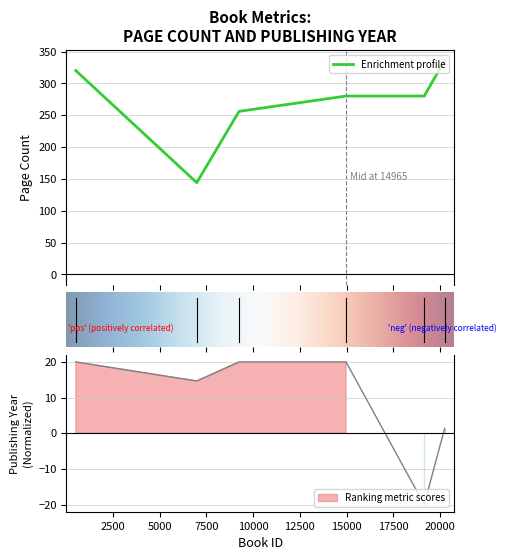

List the labels in order of value, smallest first.

6984, 9246, 20235, 519, 14965, 19145